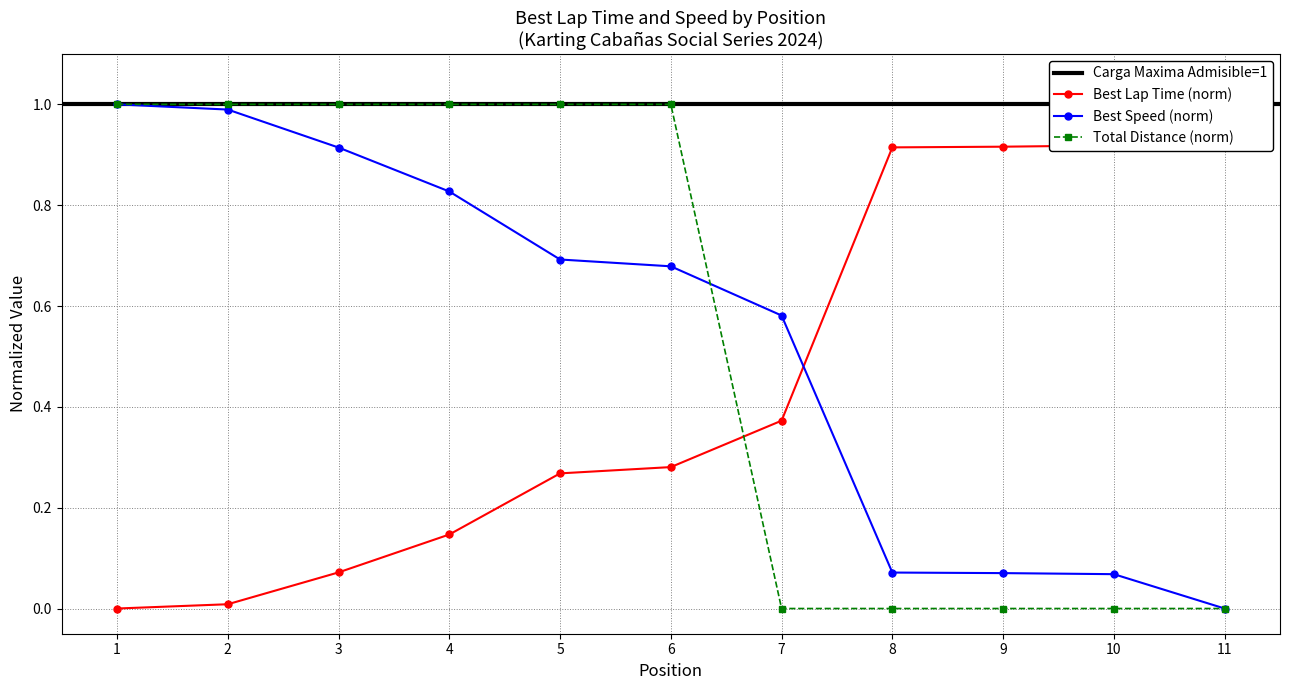

Count the number of data series in this chart.

3